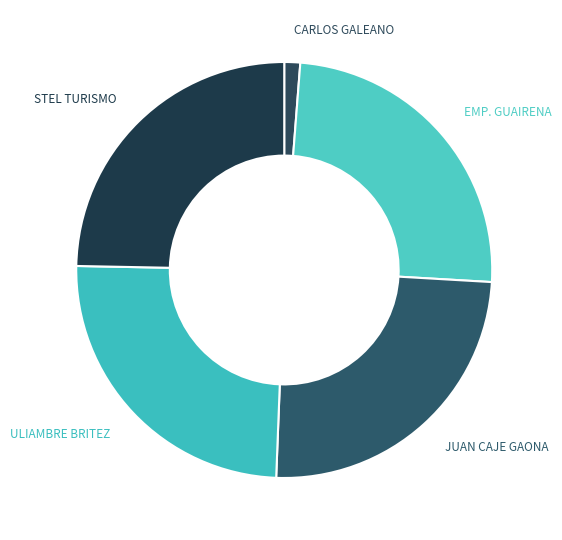

What is the smallest slice in the pie chart?

CARLOS GALEANO